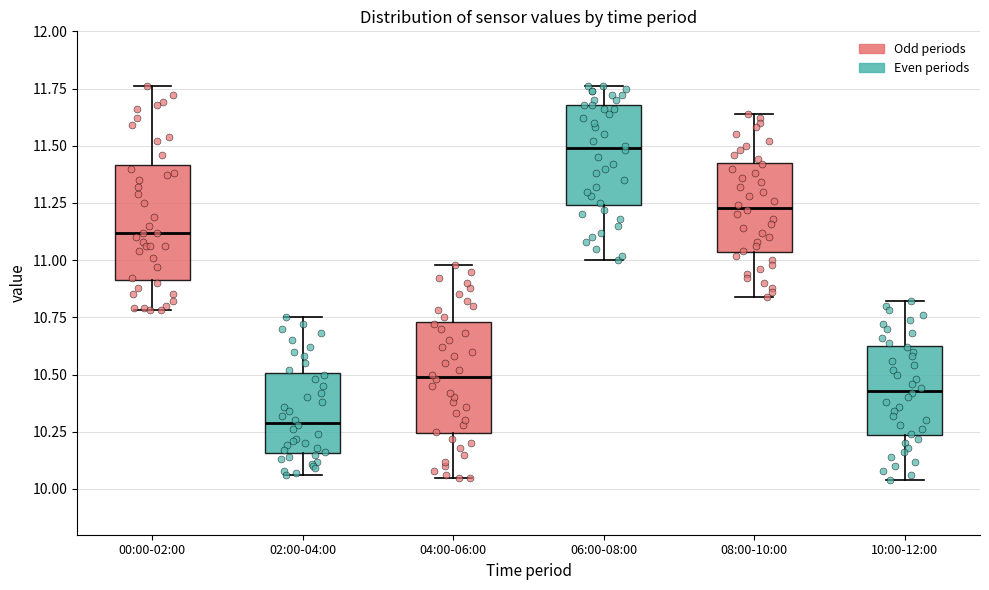

Where is the lower edge of the box for 04:00-06:00 on the y-axis? The values are not printed on the chart, so give them approximately, as read against the axis.

10.25